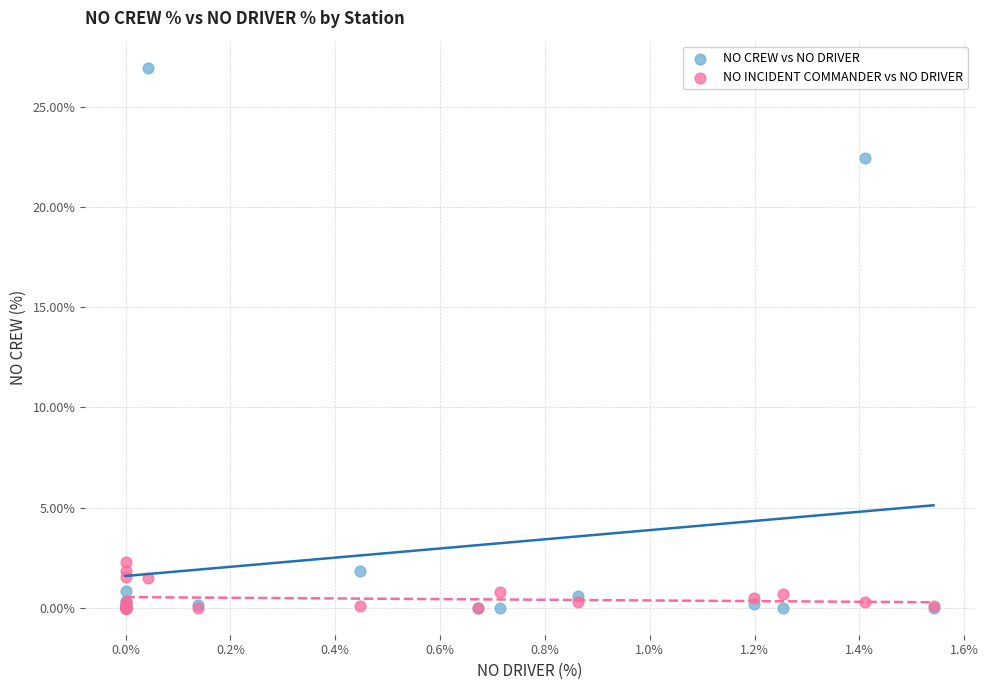

What are all the series names shown in the legend?

NO CREW vs NO DRIVER, NO INCIDENT COMMANDER vs NO DRIVER